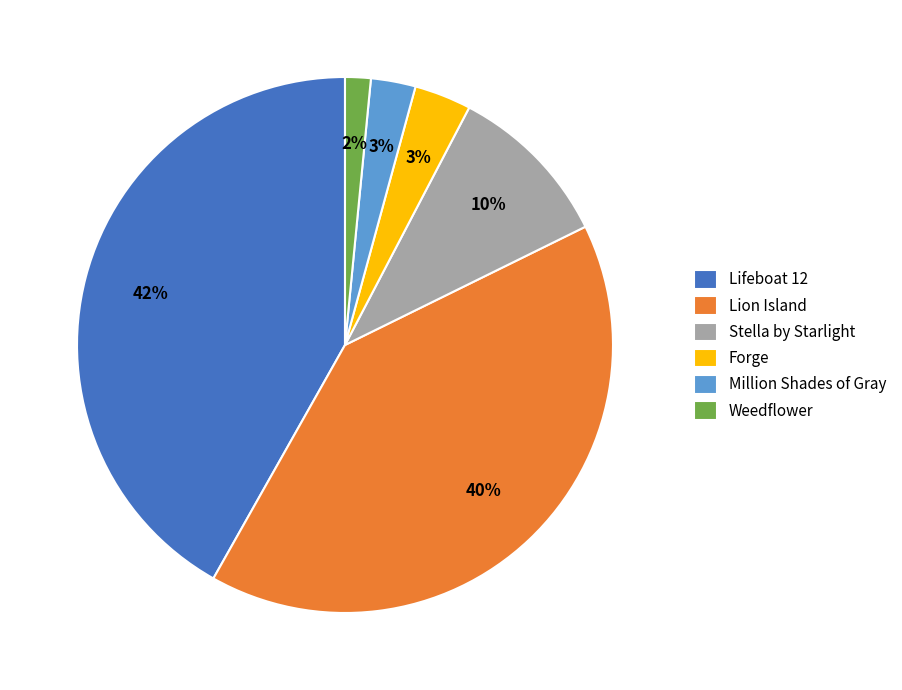

Which slice is the largest?

Lifeboat 12